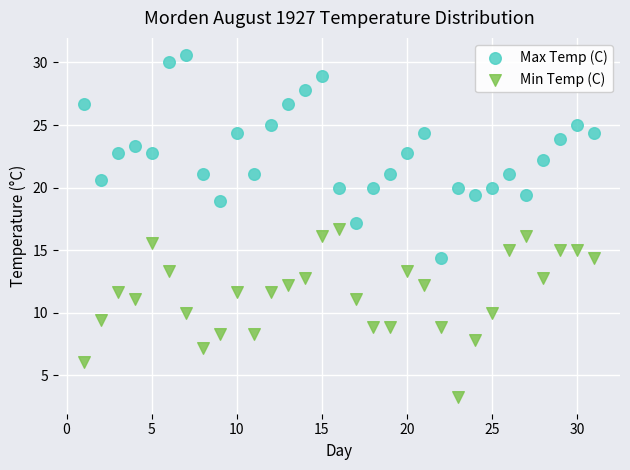

Which series contains the highest Y value?

Max Temp (C)